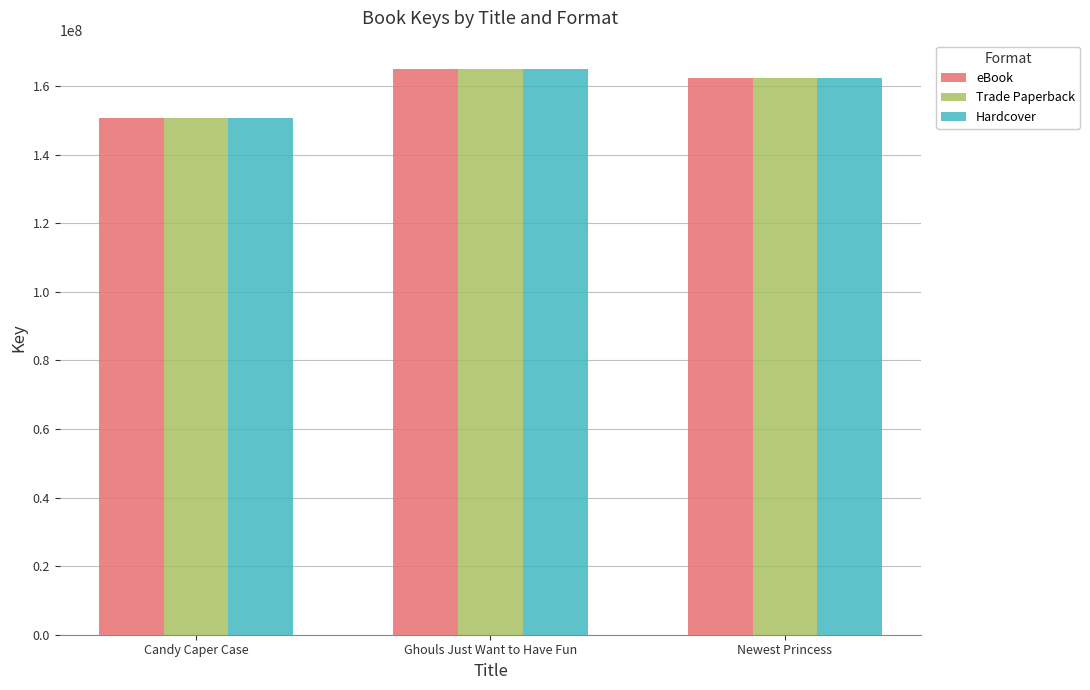

What is the sum of all Hardcover values?

477930931